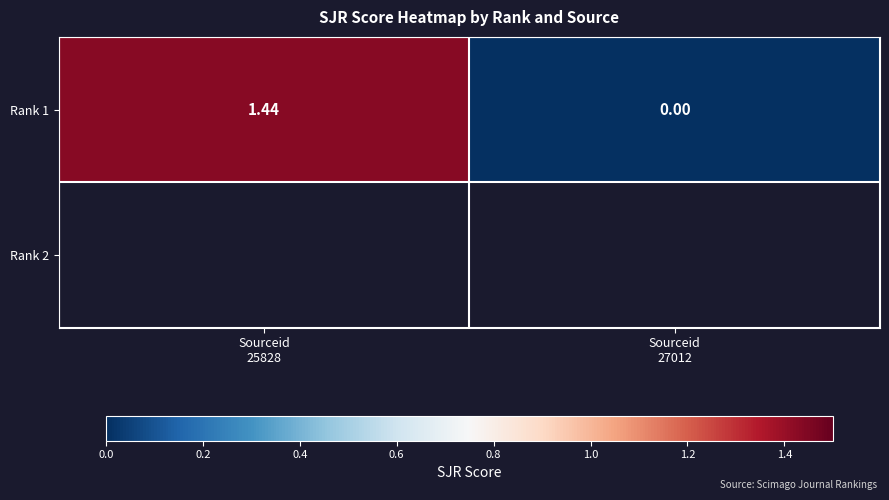

What is the change in value from Sourceid
25828 to Sourceid
27012?

-1.4